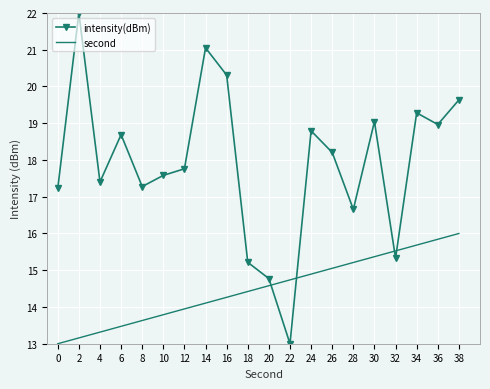

Read the intensity(dBm) value at 26.

18.2